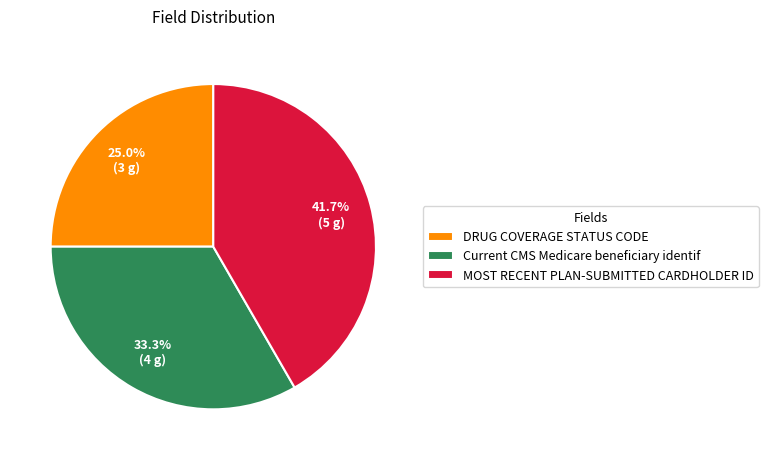

Is there a majority slice in this chart?

No